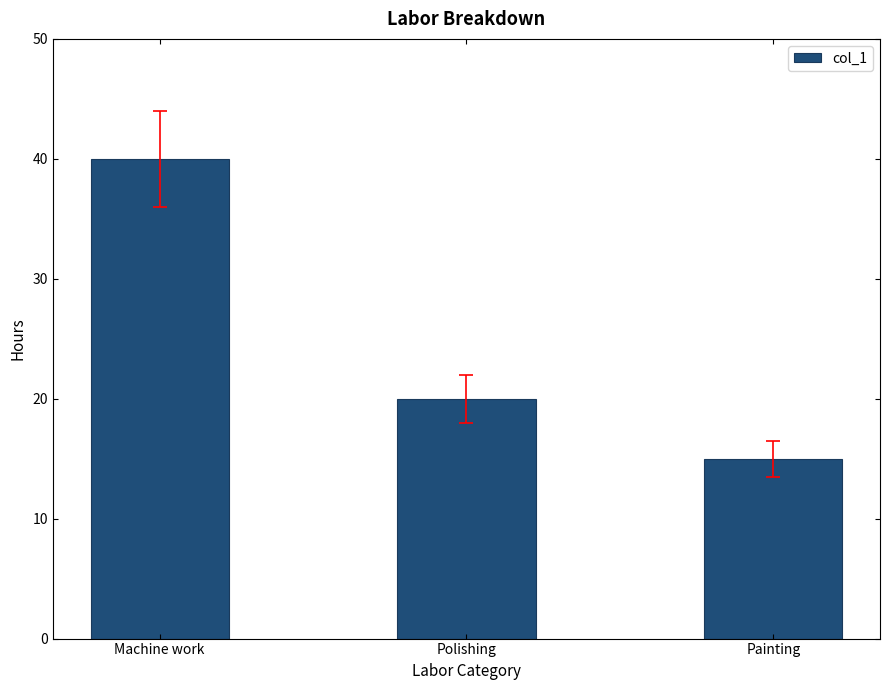

The chart shows a value of 3 at Painting. True or false?

False